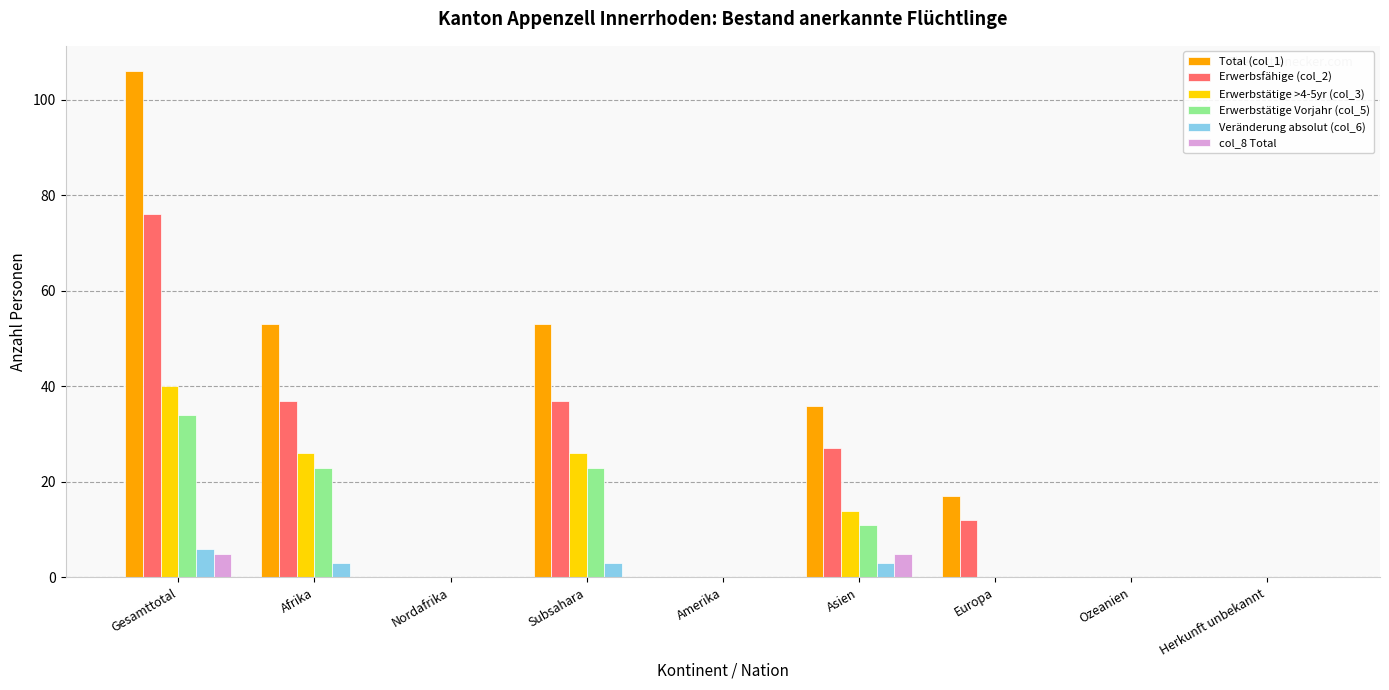

Count the number of data series in this chart.

6